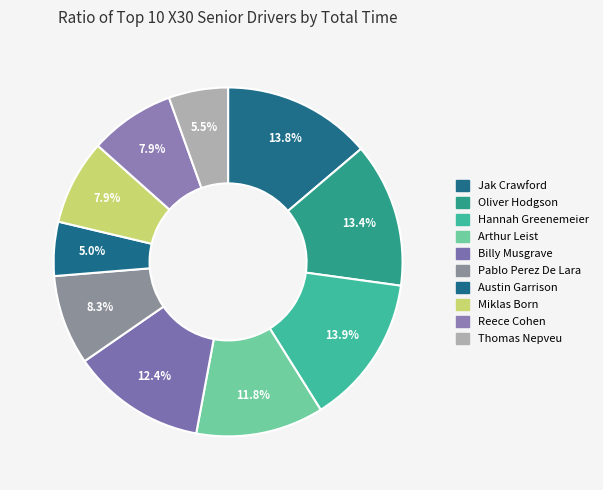

What is the largest slice in the pie chart?

Hannah Greenemeier